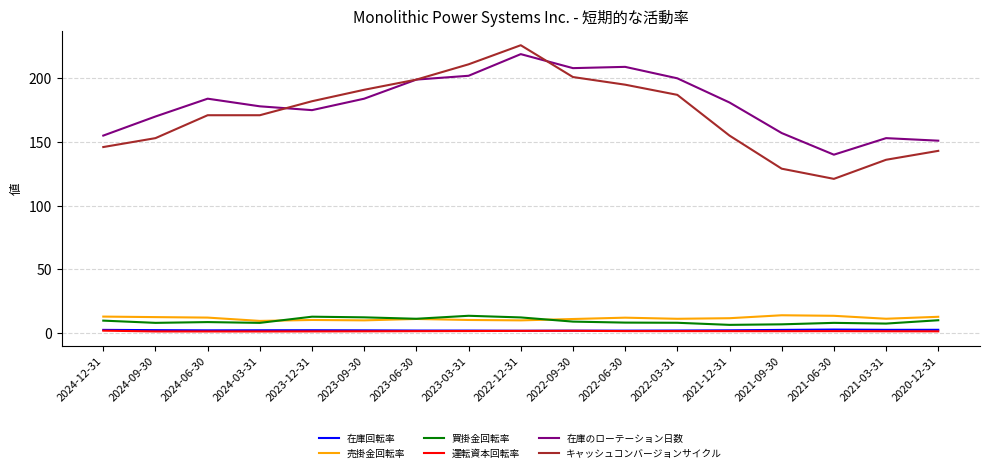

What is the minimum value for 売掛金回転率?

9.4